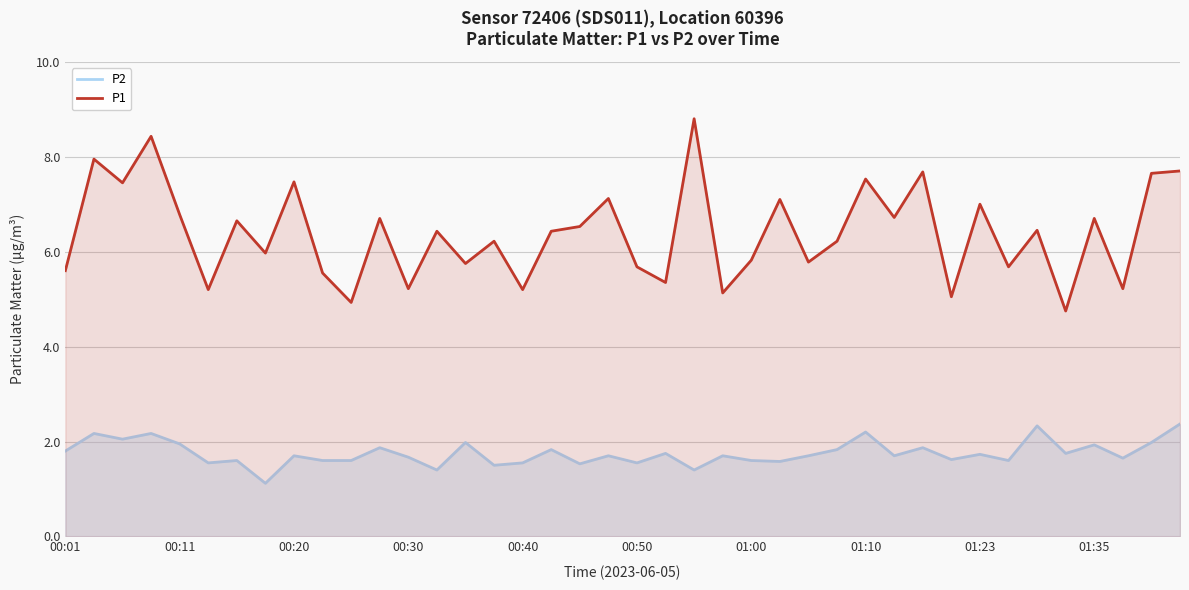

What is the lowest value of the P2 series?

1.1